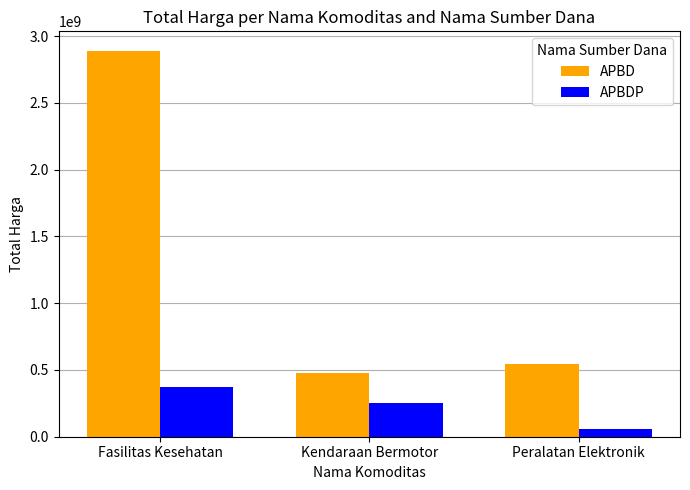

Reading right to left, extract all data points from this chart.

APBD: Peralatan Elektronik=541071000	Kendaraan Bermotor=477600000	Fasilitas Kesehatan=2892122000
APBDP: Peralatan Elektronik=56152800	Kendaraan Bermotor=250350000	Fasilitas Kesehatan=373404000